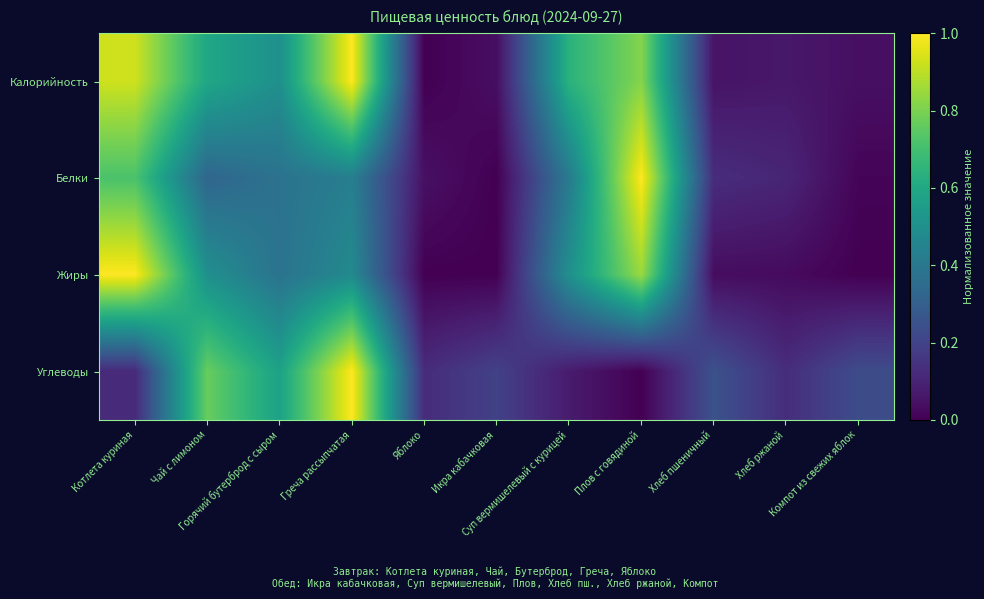

What is the maximum value shown in the chart?

1.0